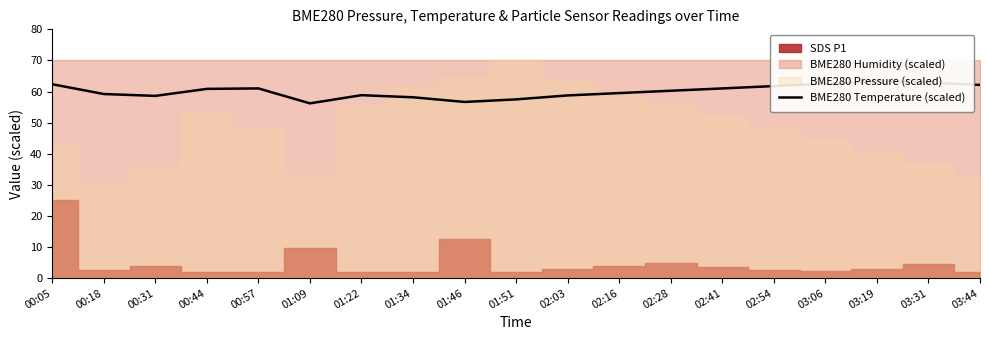

What is the label of the 10th point from the left?

01:51